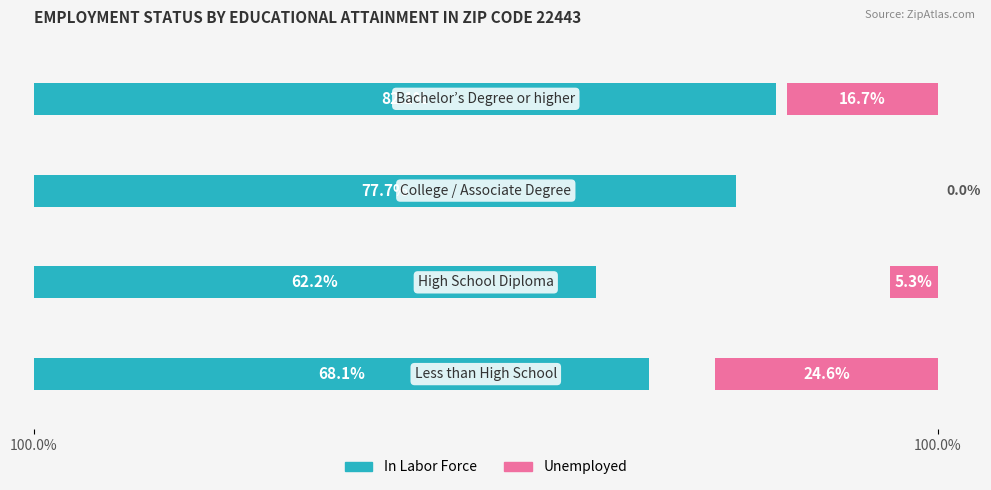

Reading left to right, transcribe all the data shown in this chart.

In Labor Force: 68.1	62.2	77.7	82.1
Unemployed: 24.6	5.3	0.0	16.7